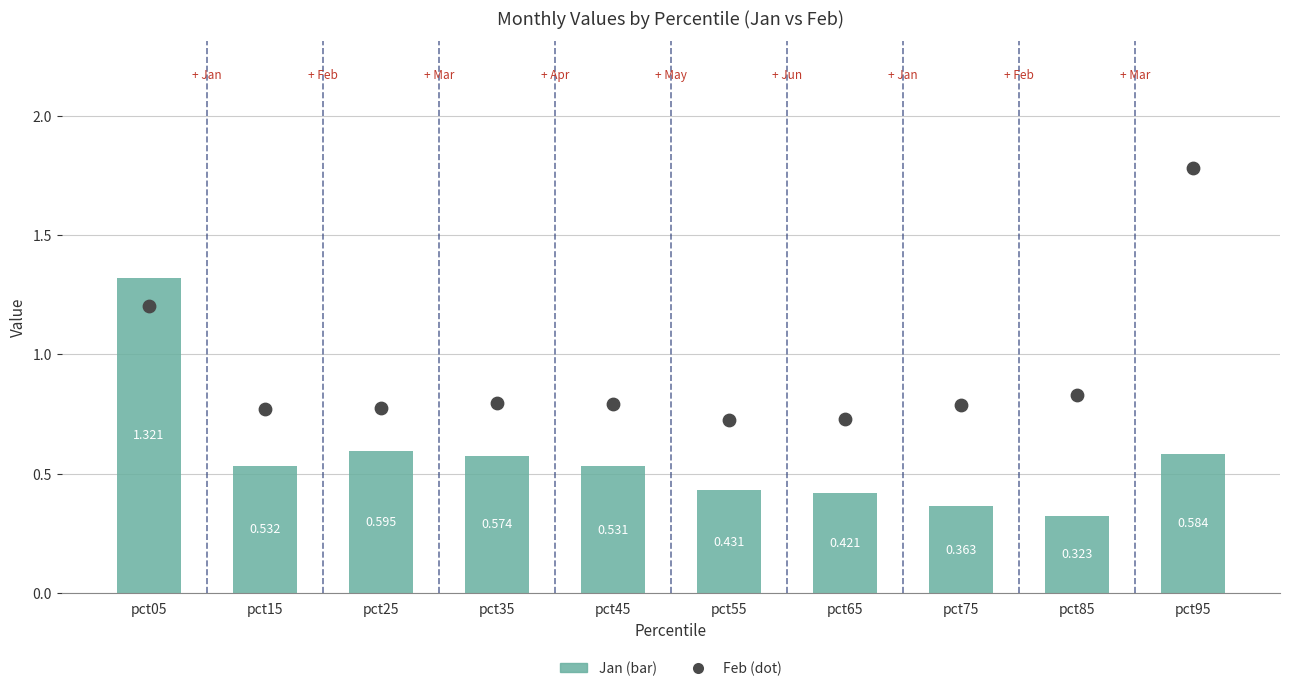

What is the total value across all series at pct65?

1.1